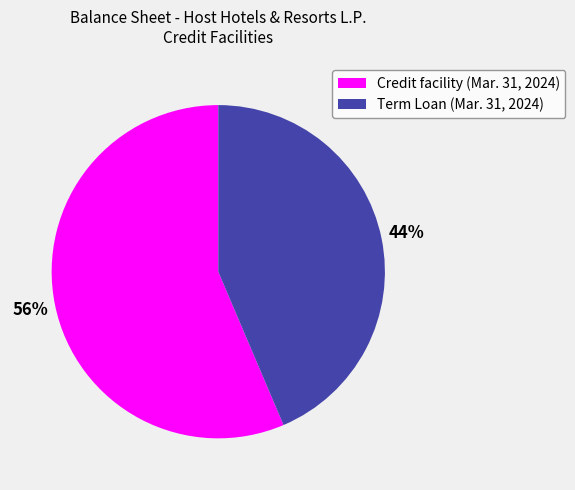

Is the sum of Credit facility (Mar. 31, 2024) and Term Loan (Mar. 31, 2024) greater than half?

Yes